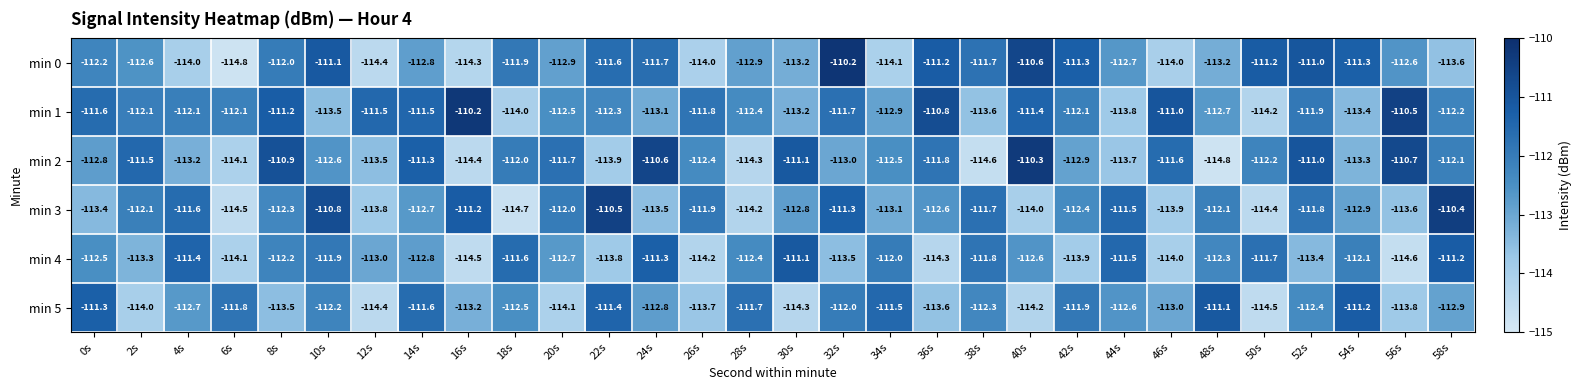

Is it true that min 4 equals -53.8 at 44s?

False